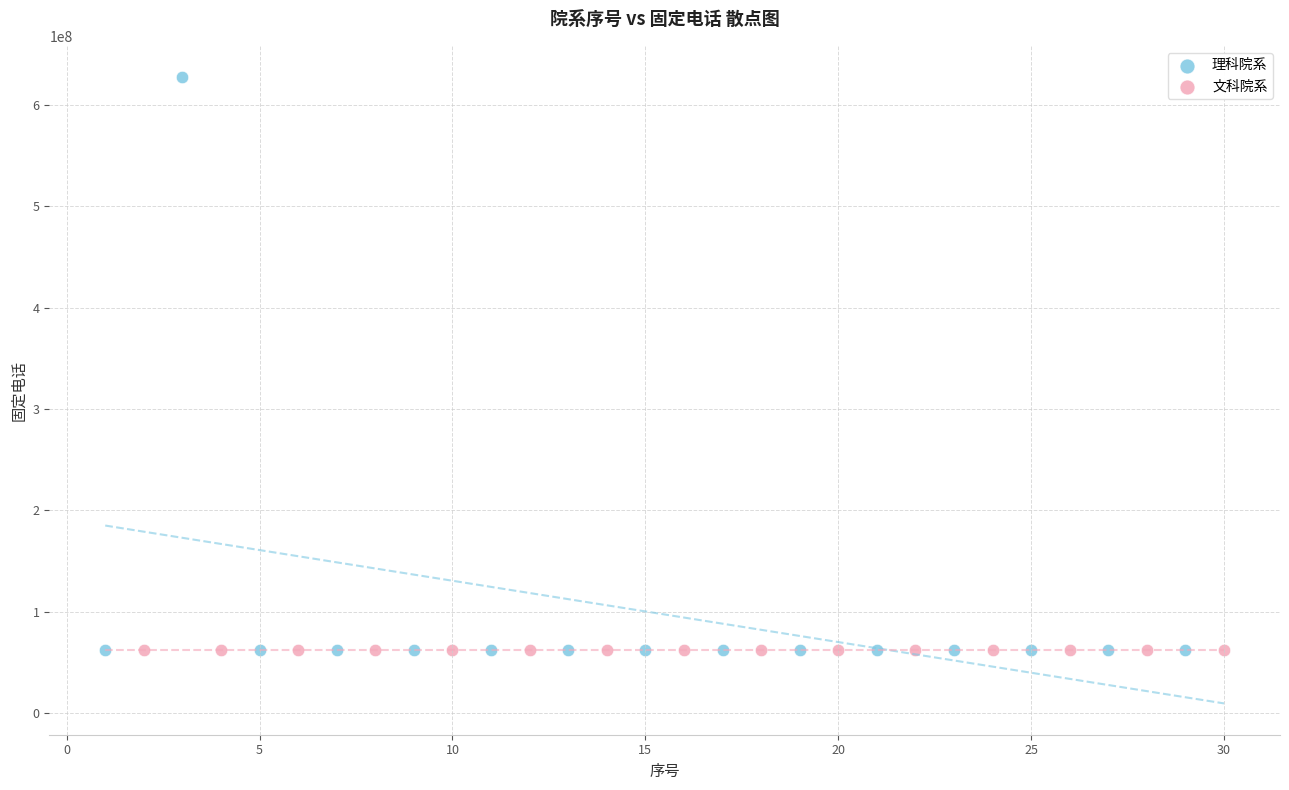

Which series reaches the maximum Y coordinate?

理科院系